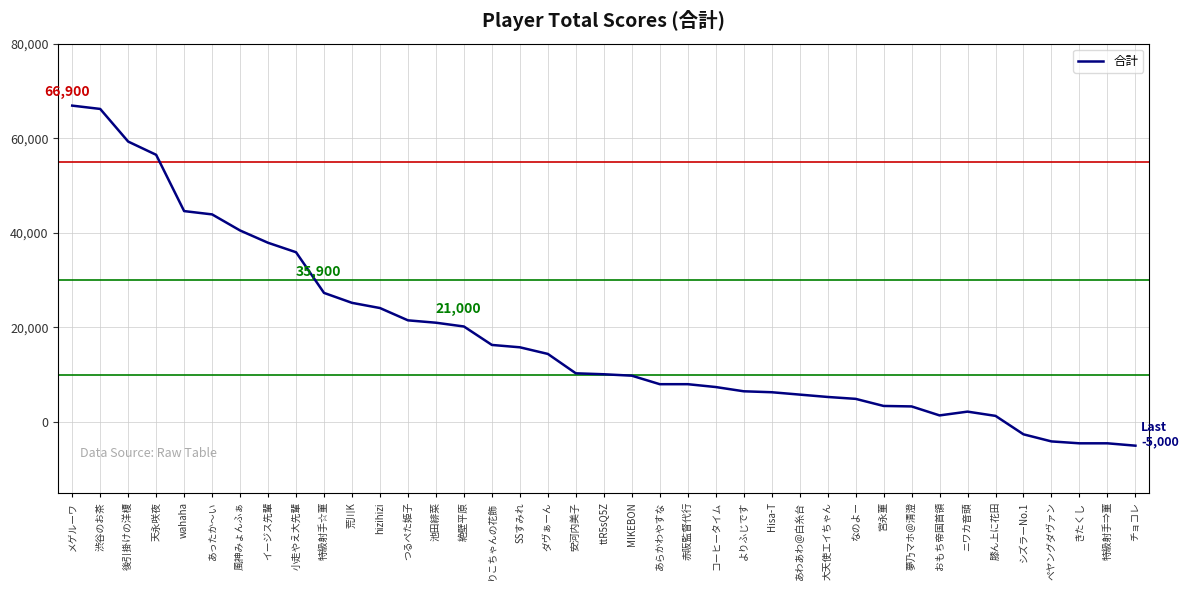

Where is the data nearest to the value 30950?

特級射手☆菫